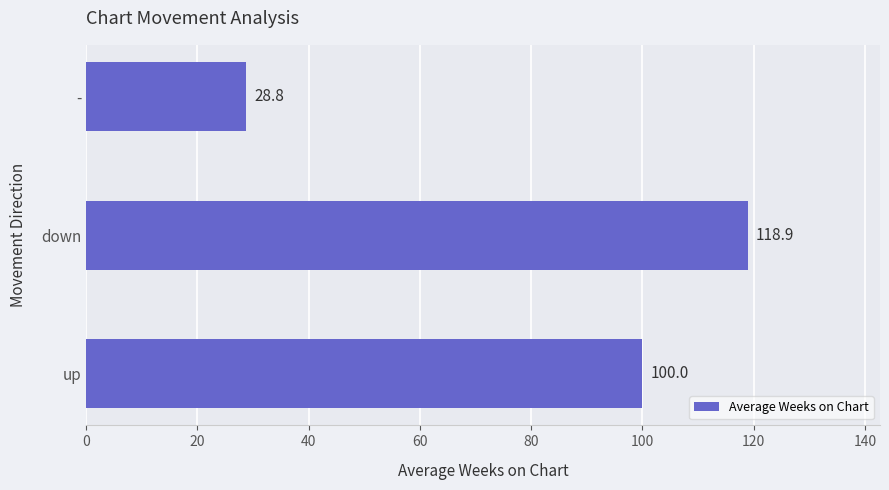

Is it true that the value at down is 202.1?

False